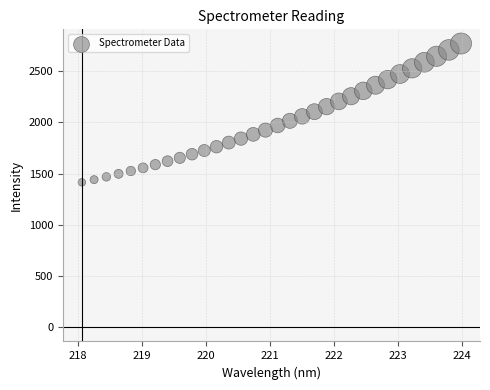

What is the range of Y values (max minus min)?

1354.7